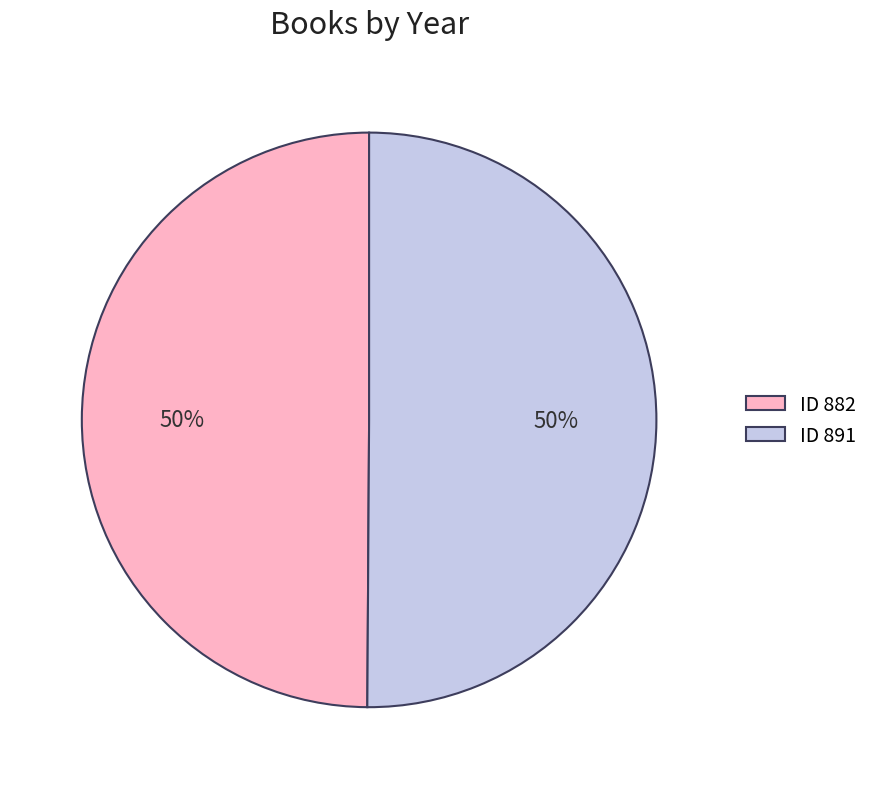

Is it true that ID 882 is 50% of the pie?

True